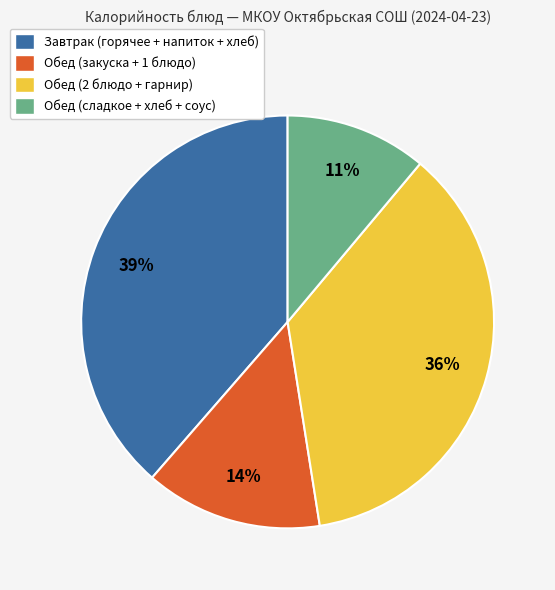

Approximately how many times larger is the value at Обед (закуска + 1 блюдо) compared to Обед (2 блюдо + гарнир)?

0.4